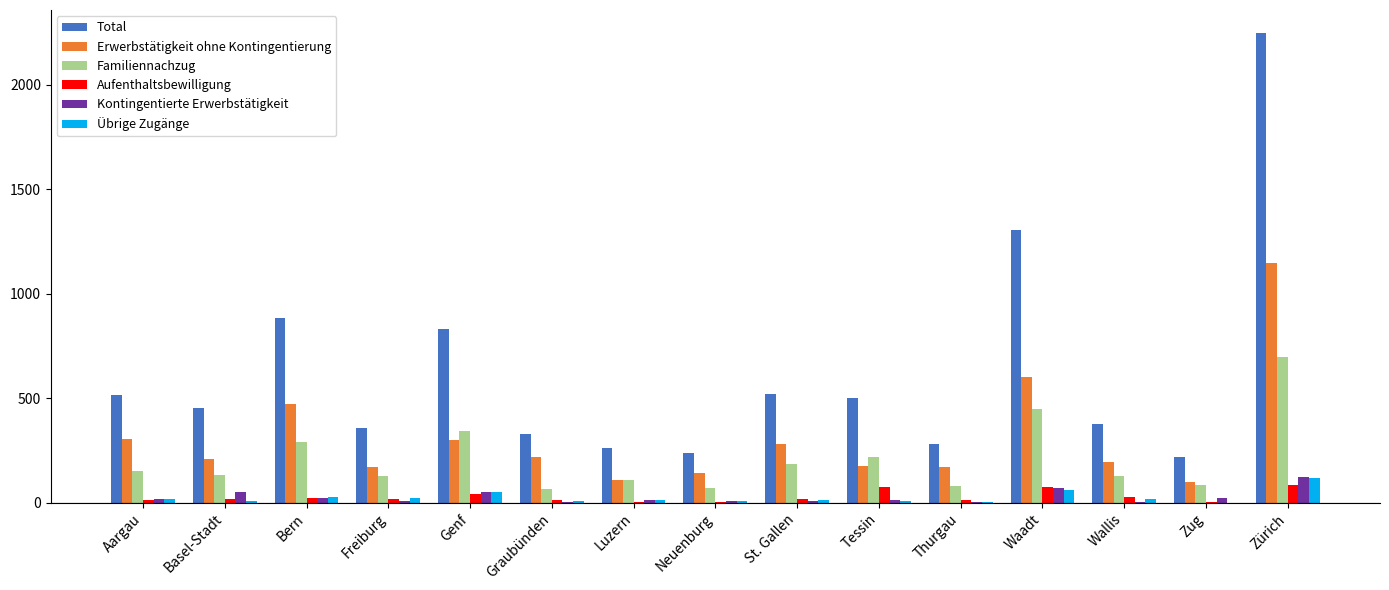

Is the value of Kontingentierte Erwerbstätigkeit at Freiburg greater than the value of Erwerbstätigkeit ohne Kontingentierung at Neuenburg?

No